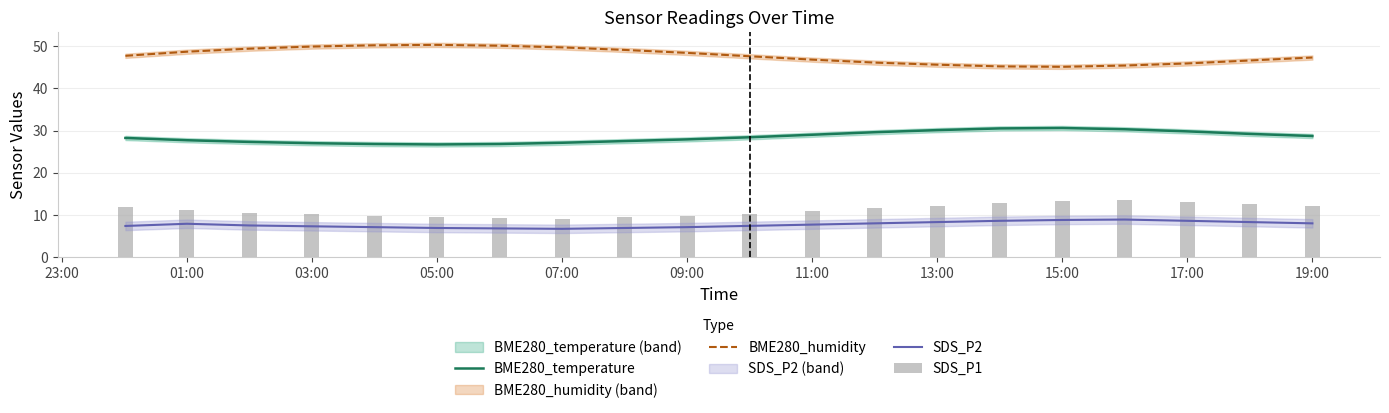

What is the difference between the second highest and minimum values in the SDS_P1 series?

4.1